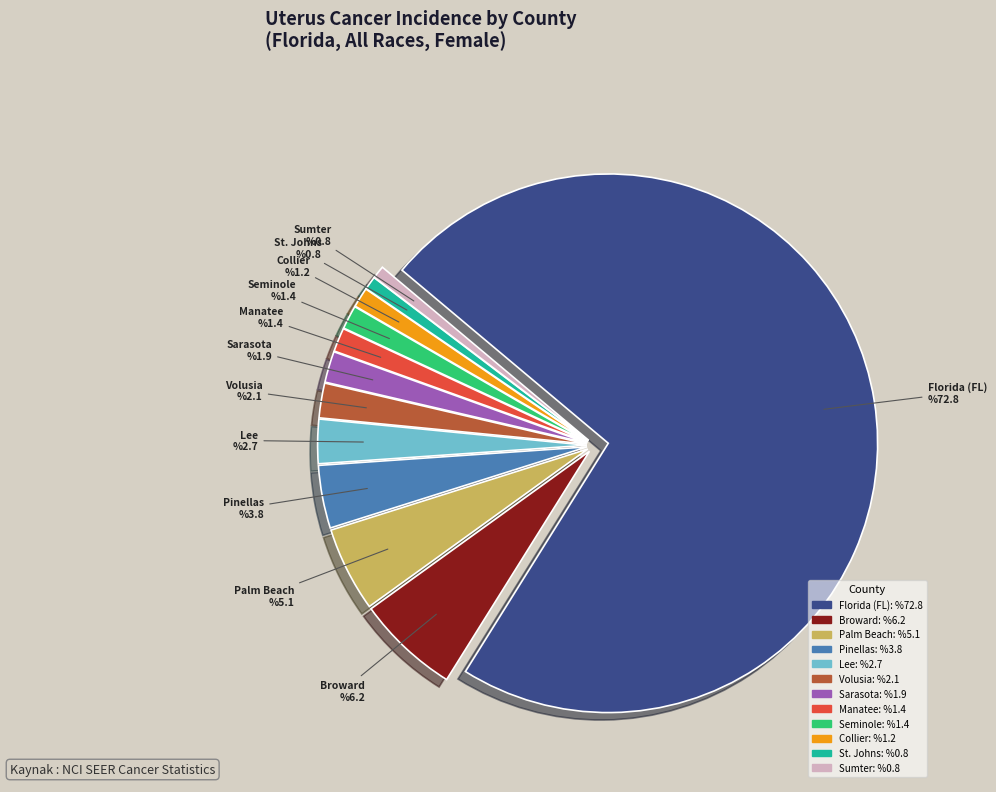

Is there a majority slice in this chart?

Yes